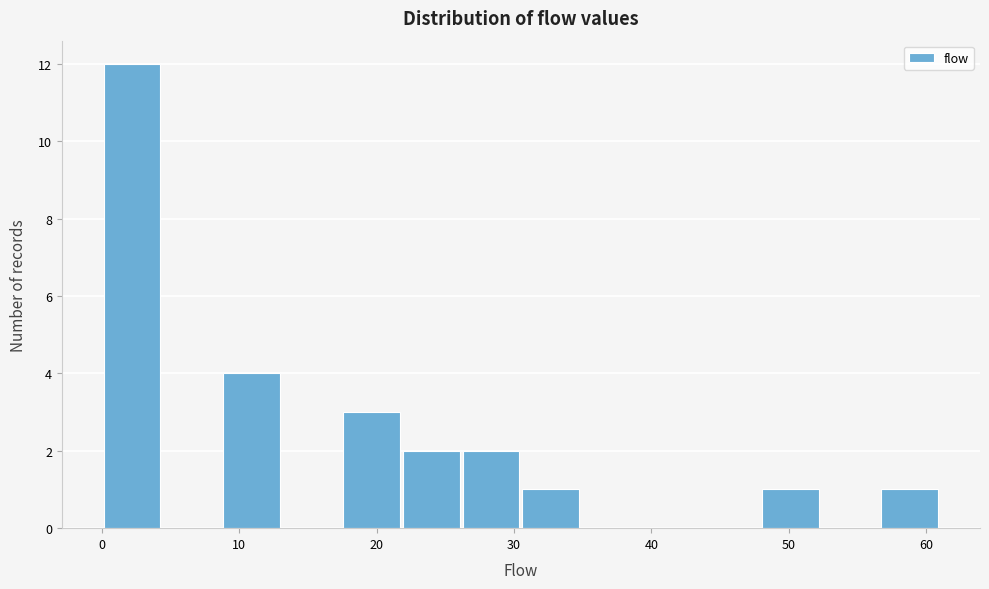

What is the height of the bar covering 26 to 31 on the x-axis? Neither the bar edges nor the heights are printed on the chart, so give them approximately, as read against the axes.

2